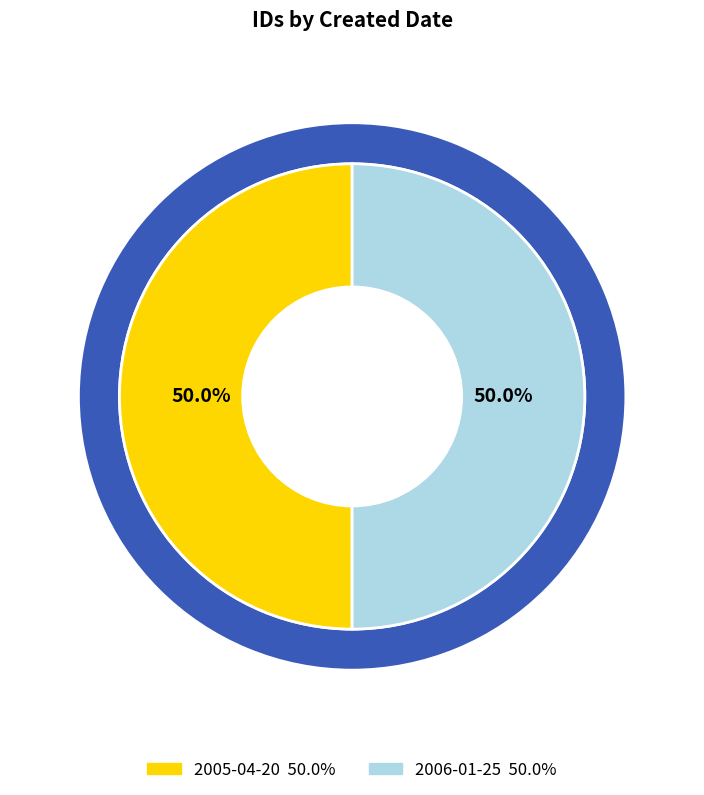

To the nearest percent, what percentage of the pie is 2006-01-25?

50%